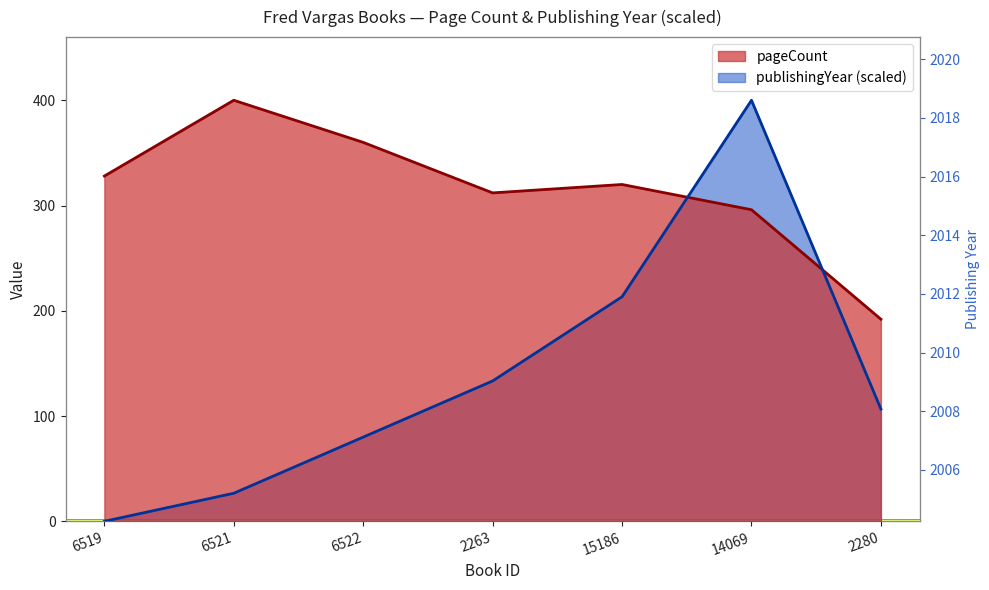

Is it true that pageCount equals 255.9 at 2280?

False